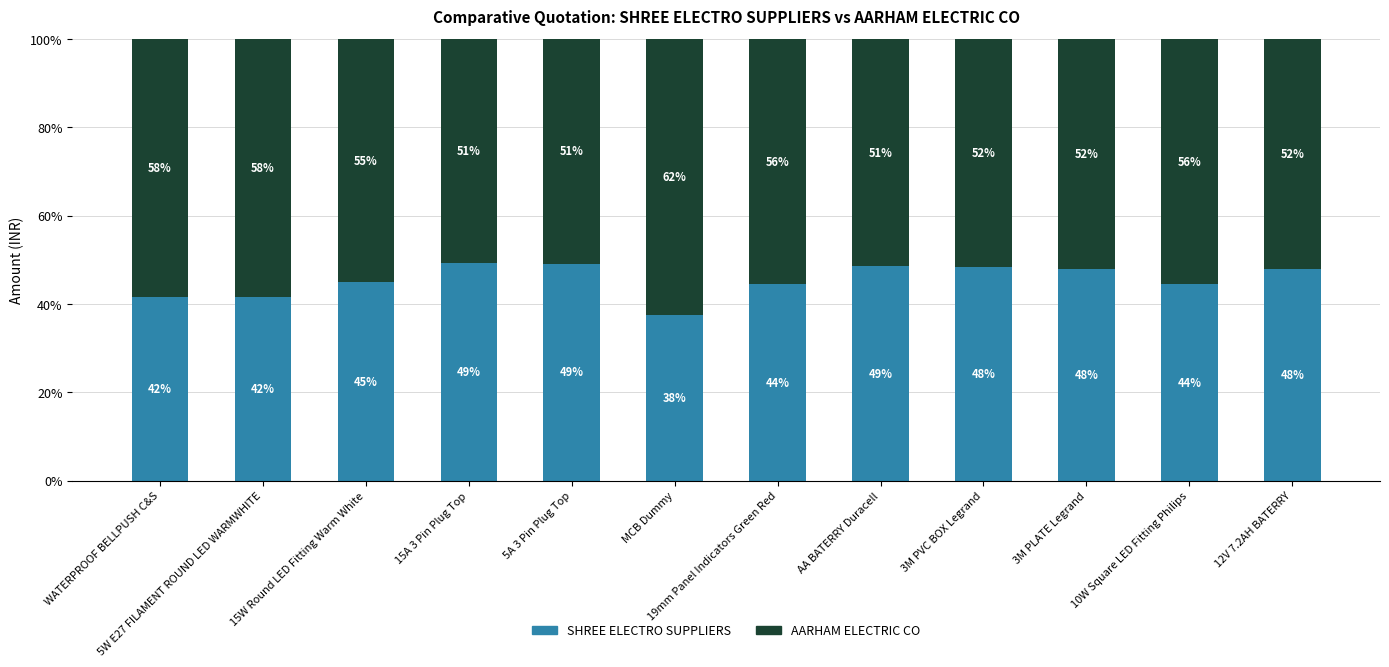

What is the total value across all series at 5W E27 FILAMENT ROUND LED WARMWHITE?

100.0